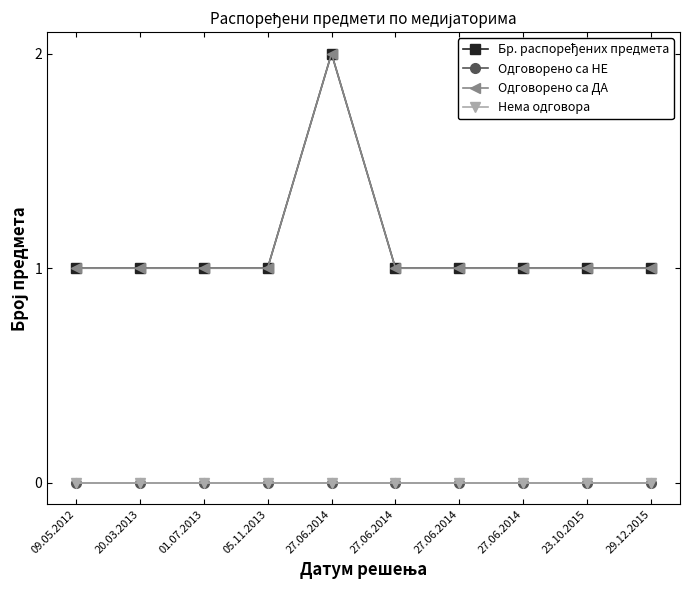

Does the chart have visible grid lines?

No